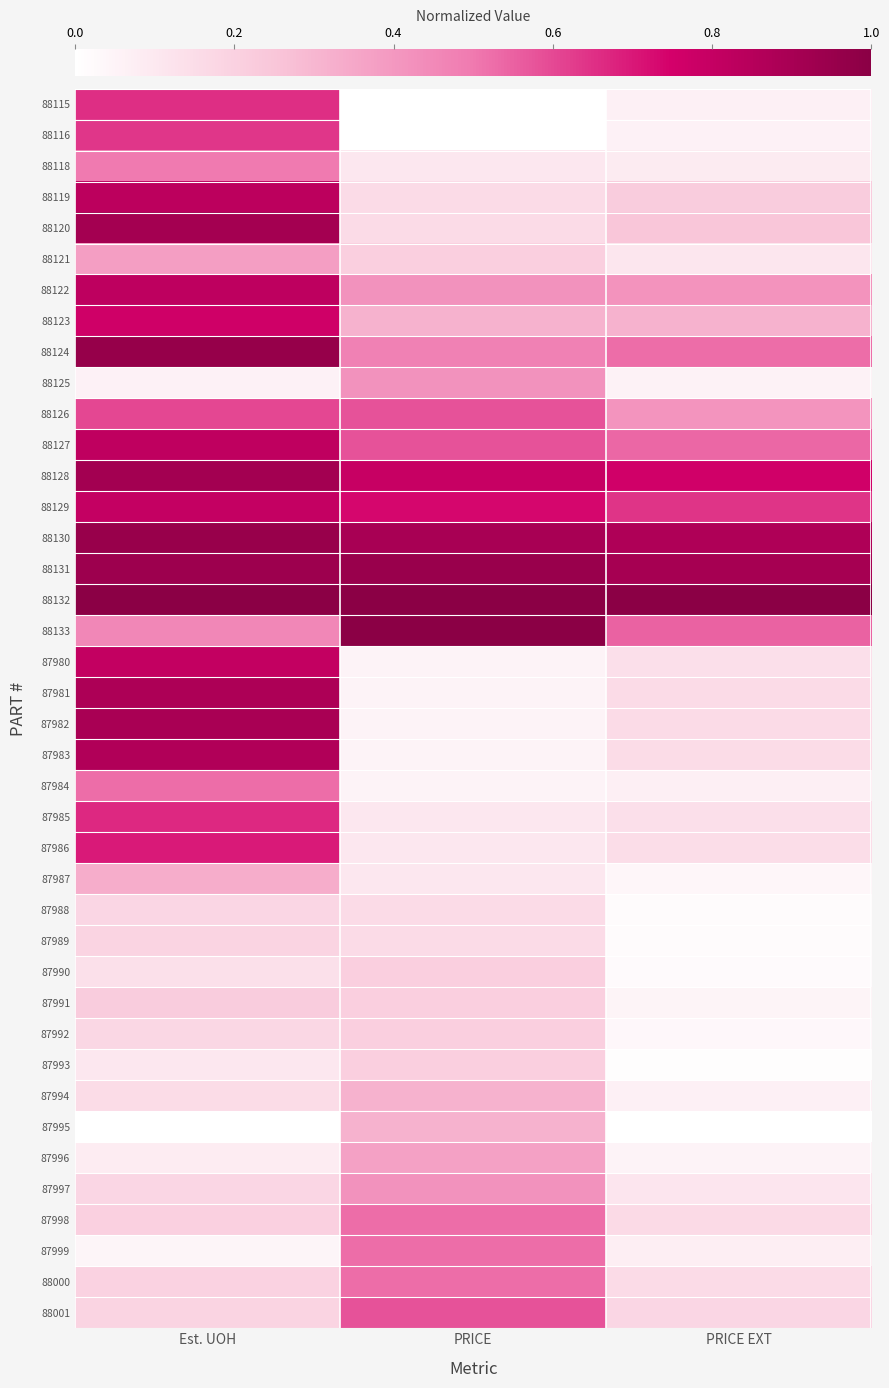

At which category is the sum across all series the highest?

Est. UOH